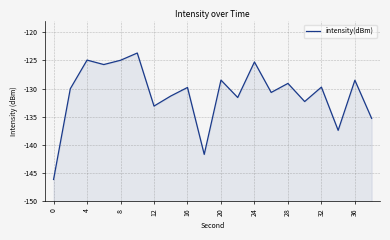

What is the greatest value displayed?

-123.7